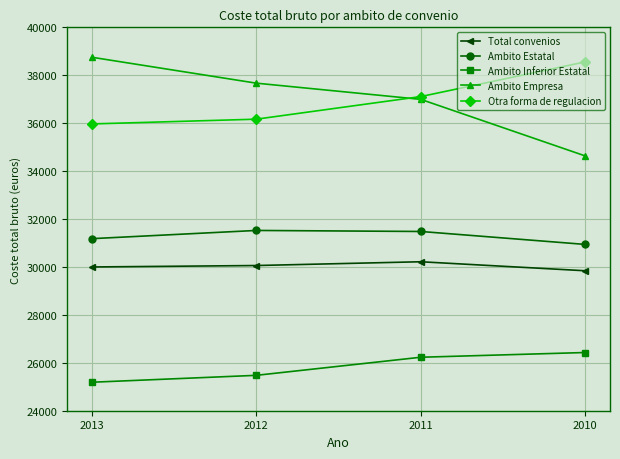

Is this an area chart (filled region under the line)?

No